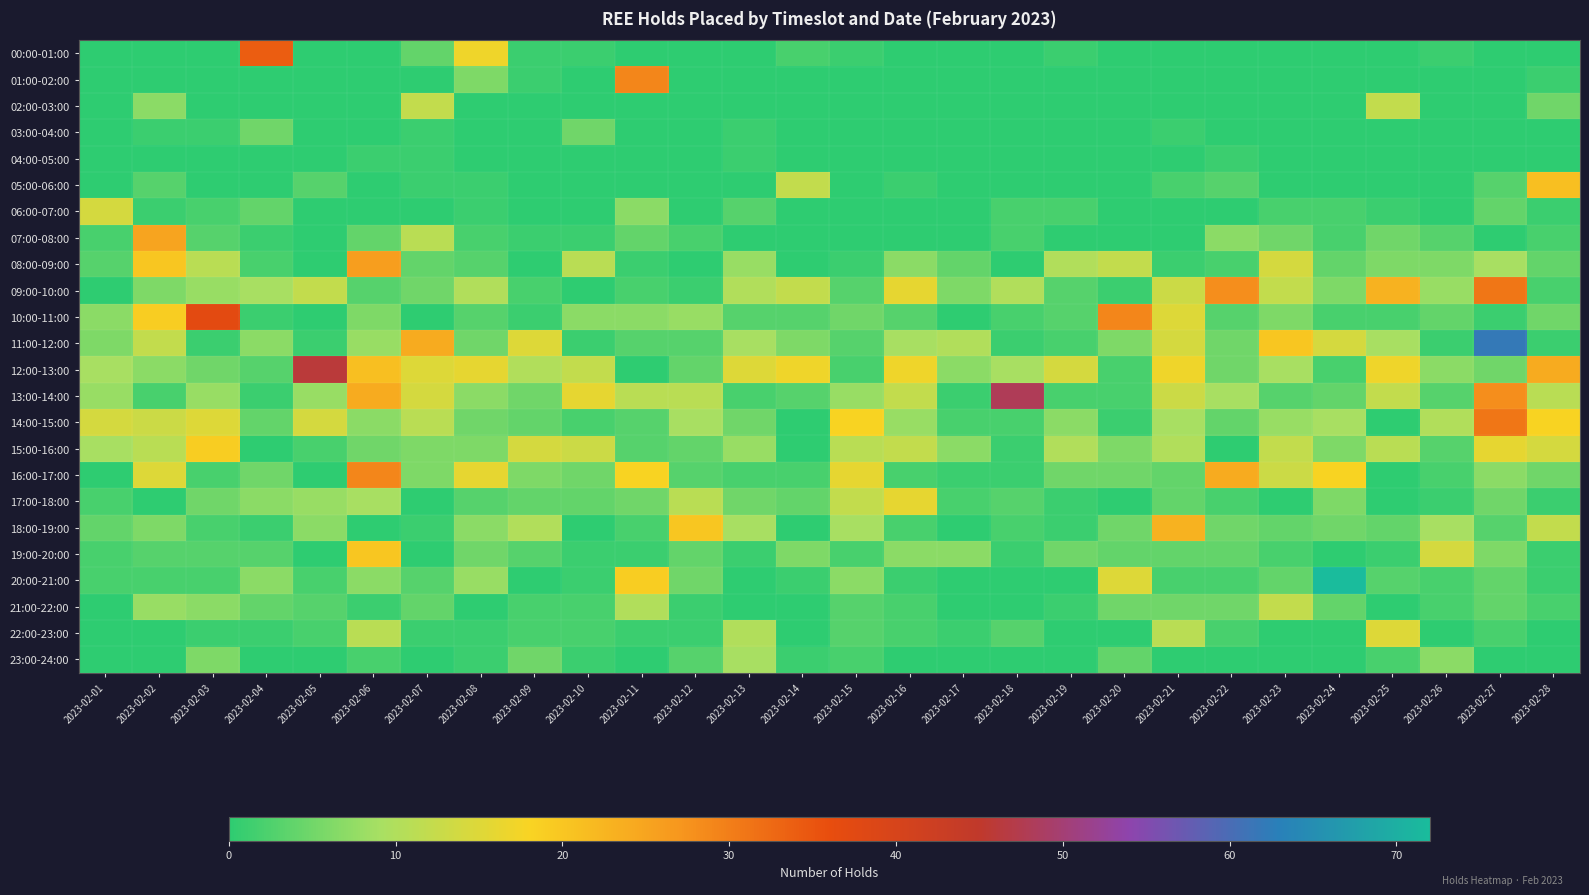

Which series changed the most between 2023-02-06 and 2023-02-27?

11:00-12:00